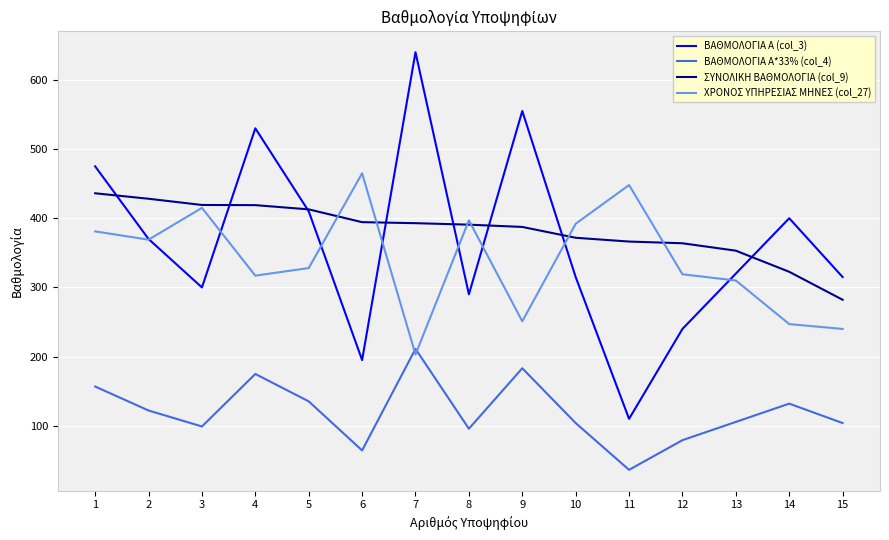

True or false: ΣΥΝΟΛΙΚΗ ΒΑΘΜΟΛΟΓΙΑ (col_9) and ΒΑΘΜΟΛΟΓΙΑ Α*33% (col_4) intersect in this chart.

False